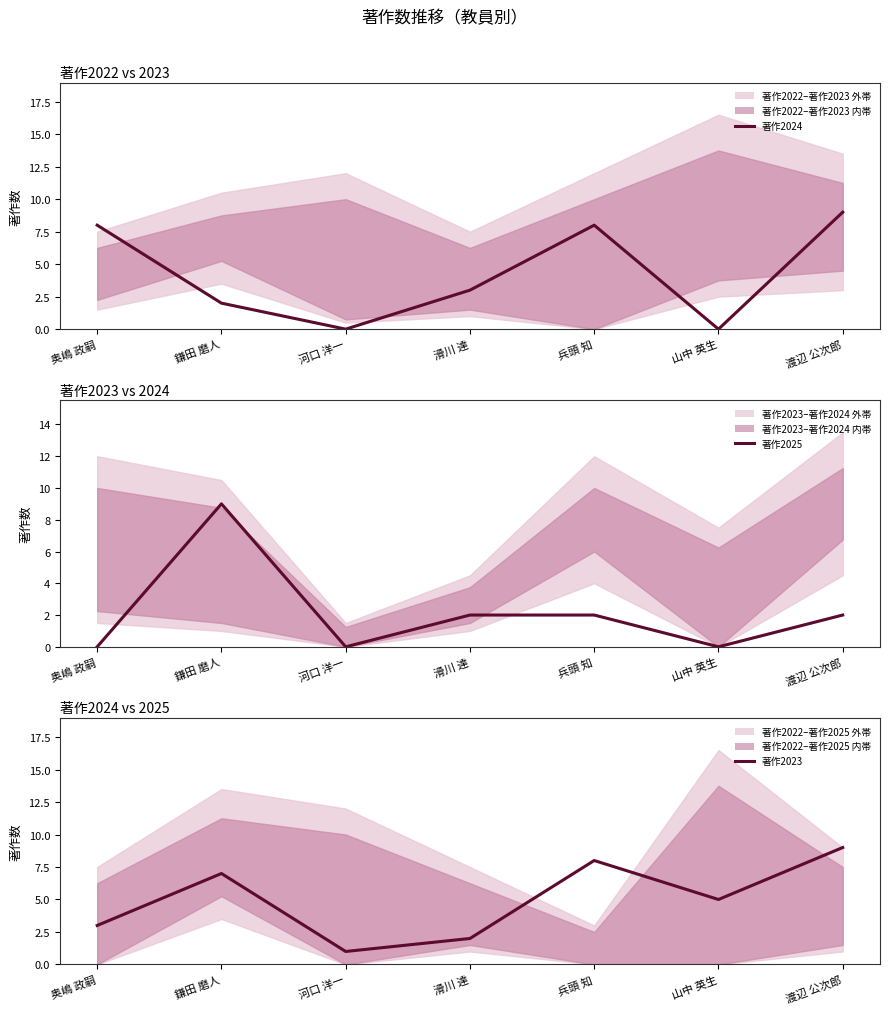

Where is the first local maximum for 著作2023?

鎌田 磨人